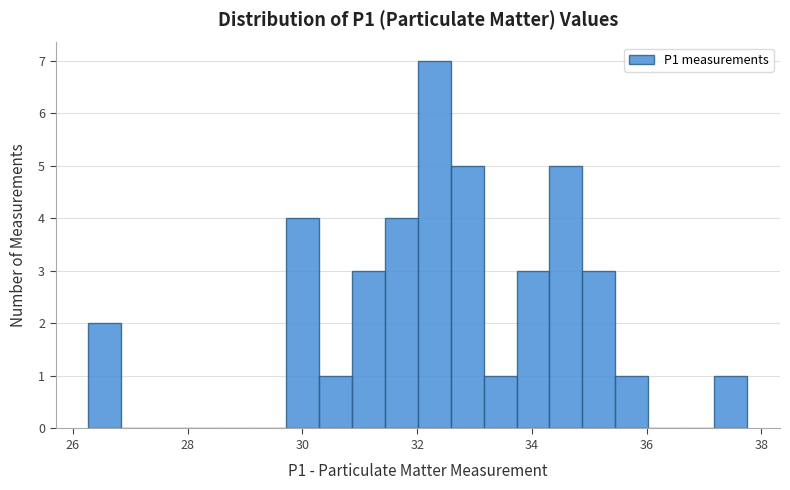

Around what value on the x-axis is the tallest bar? Give the approximate position of its centre, as read against the axis.

32.2